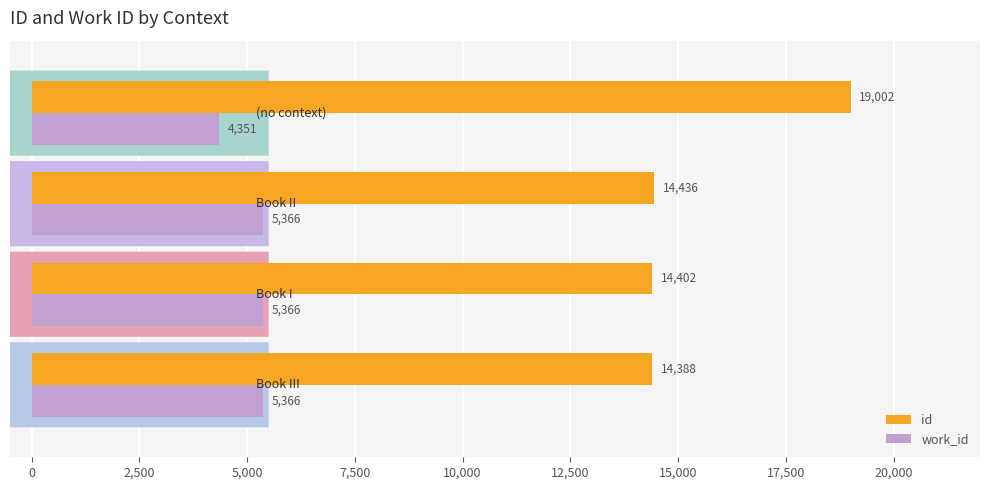

At how many categories does at least one series exceed 17306?

1